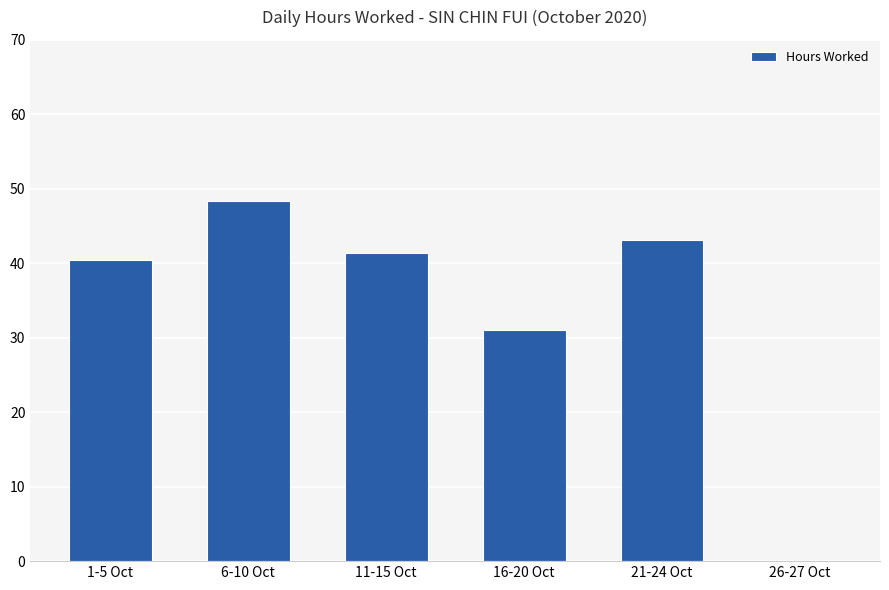

What is the sum of the values at 6-10 Oct and 21-24 Oct?

91.6